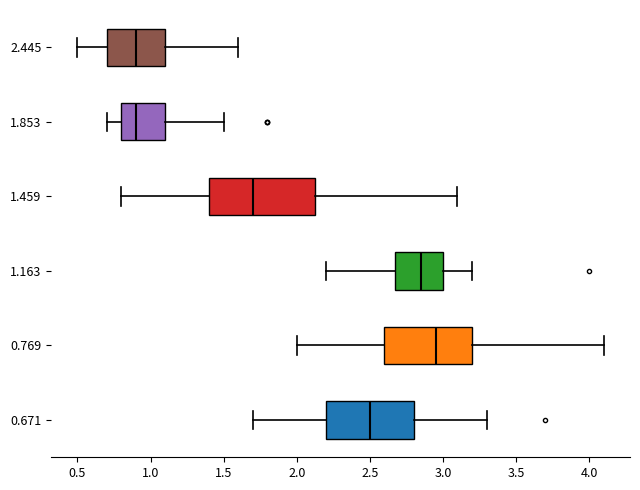

Where is the left edge of the box at y = 1.163 on the x-axis? The values are not printed on the chart, so give them approximately, as read against the axis.

2.70